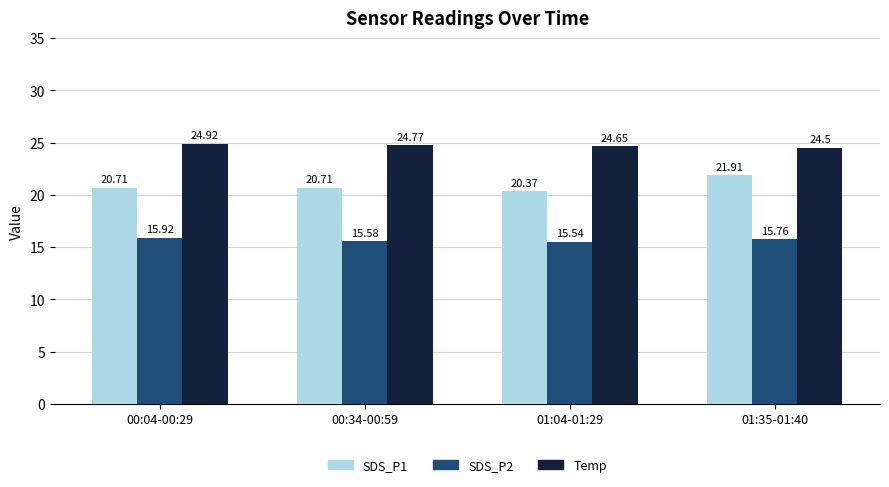

Which series has the widest spread of values?

SDS_P1